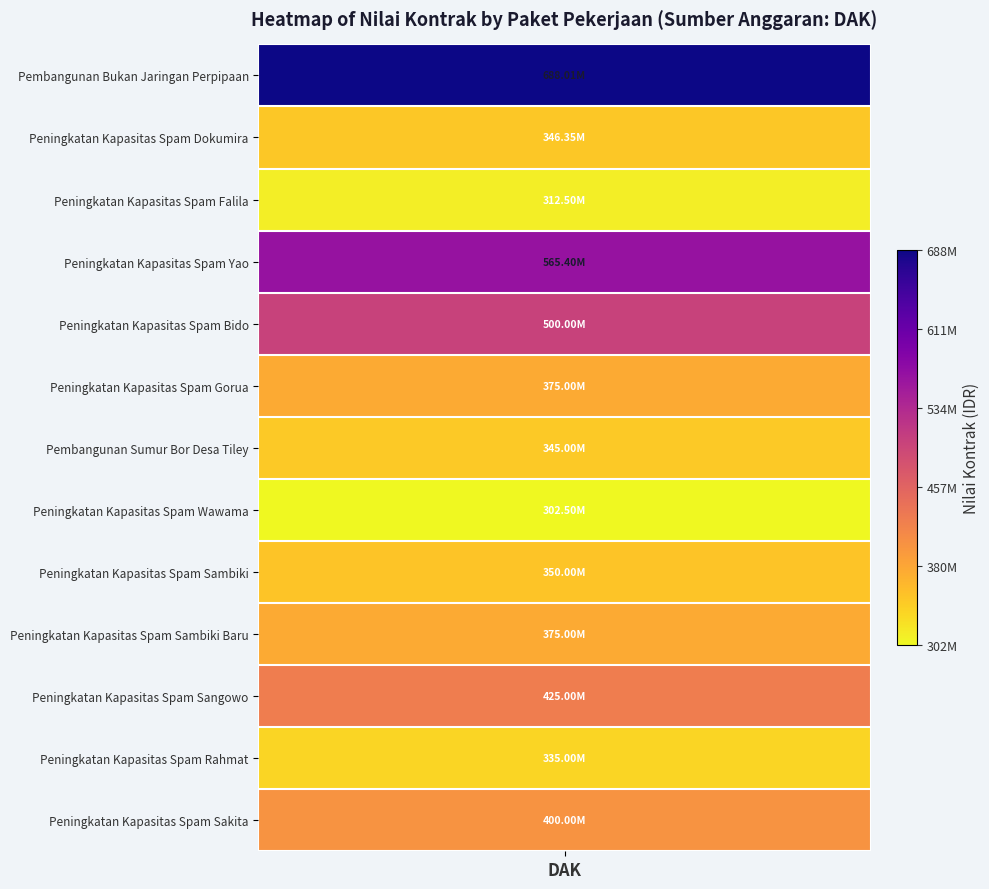

What is the average value?

409212645.1